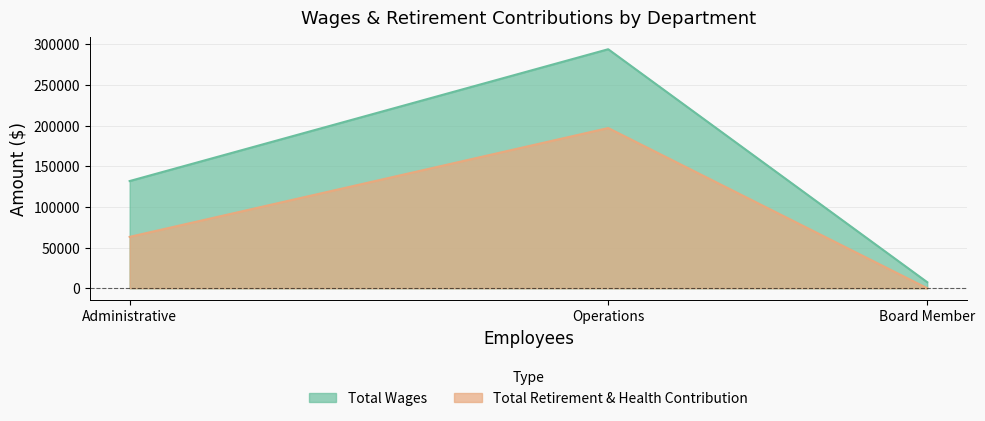

What is the value of the Total Wages point at the 3rd from the left?

7400